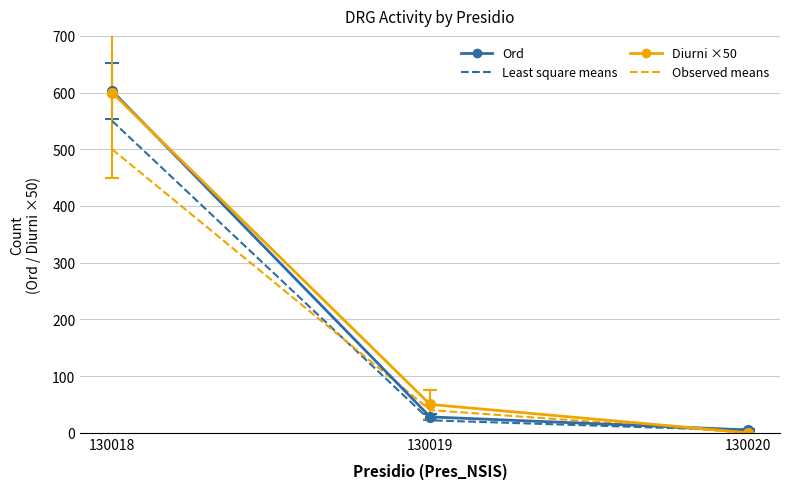

At which category is the sum across all series the highest?

130018